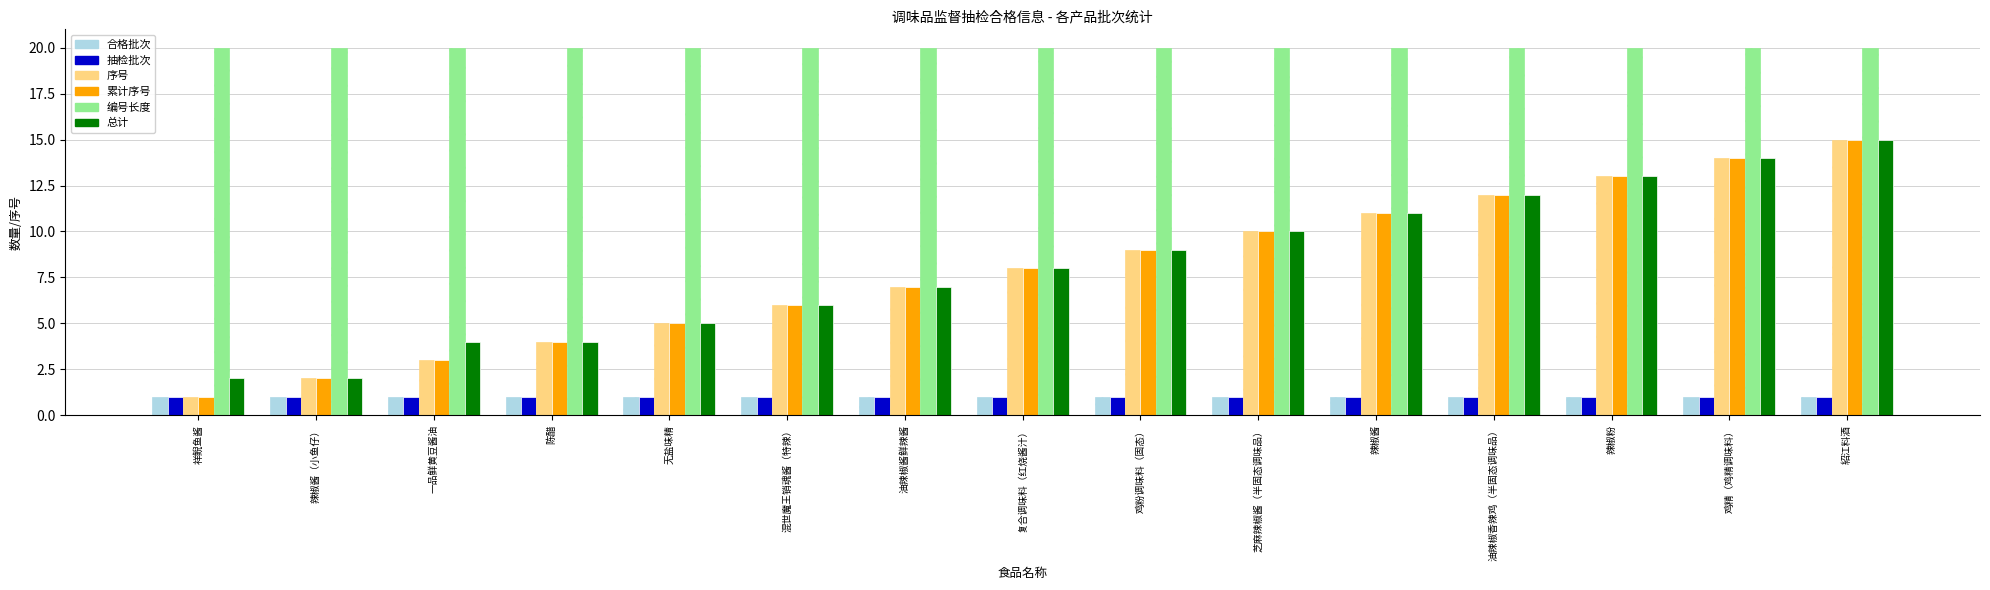

The 序号 series shows 10 at 油辣椒酱鲜辣酱. True or false?

False